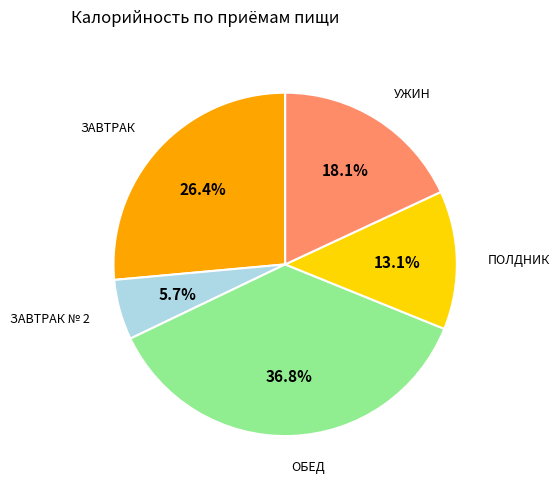

Rank the categories by value from lowest to highest.

ЗАВТРАК № 2, ПОЛДНИК, УЖИН, ЗАВТРАК, ОБЕД